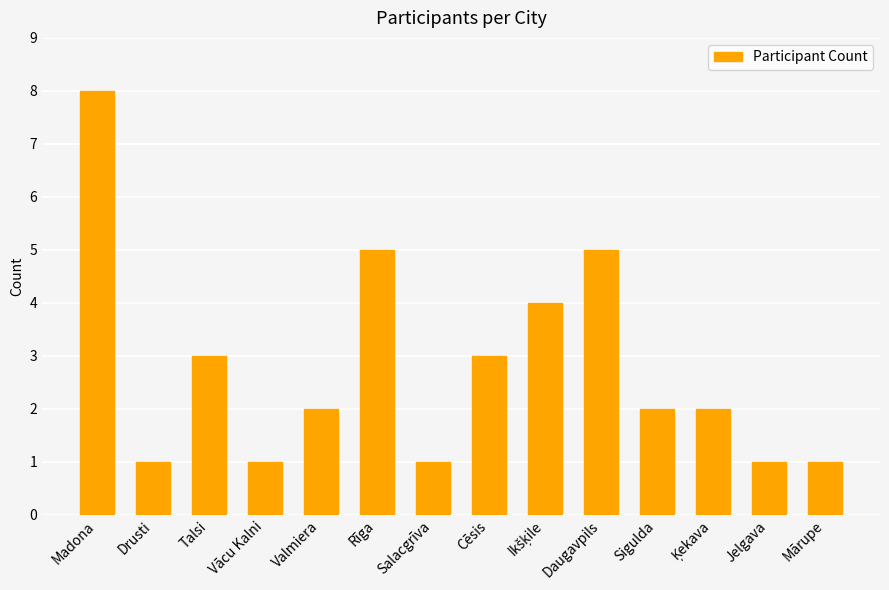

The chart shows a value of 0 at Salacgrīva. True or false?

False